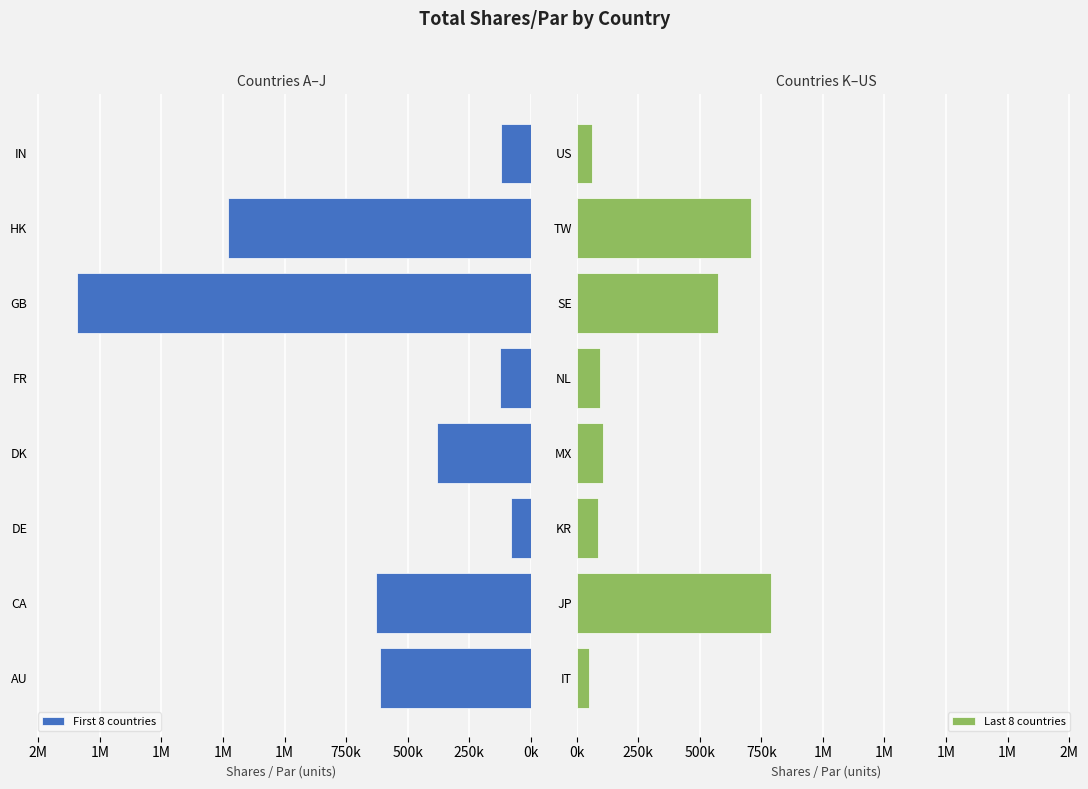

How many data points in First 8 countries are less than 612222?

4